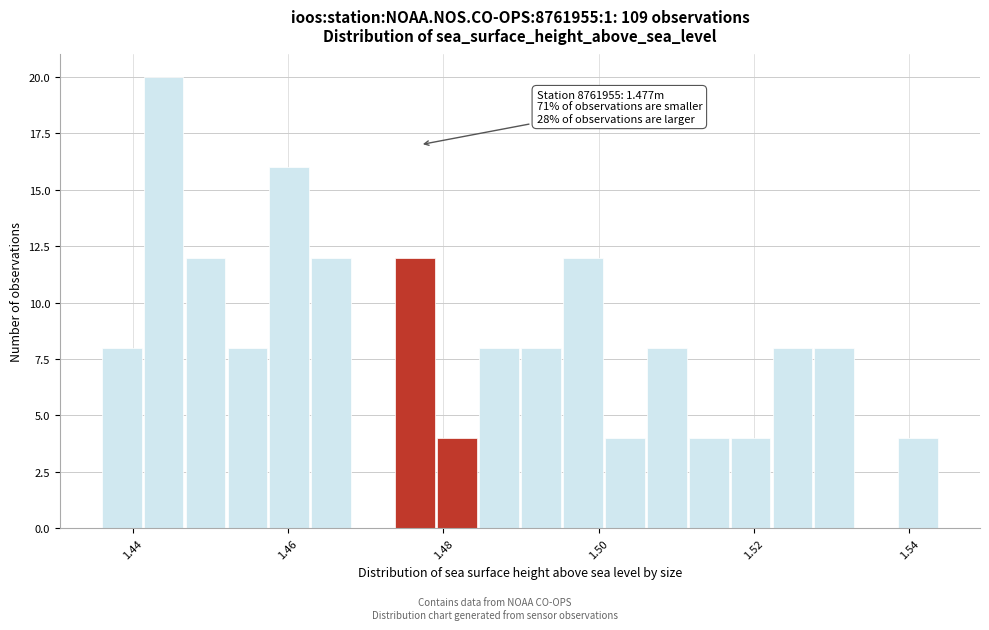

Read against the x-axis, roughly where is the centre of the tallest bar?

1.444